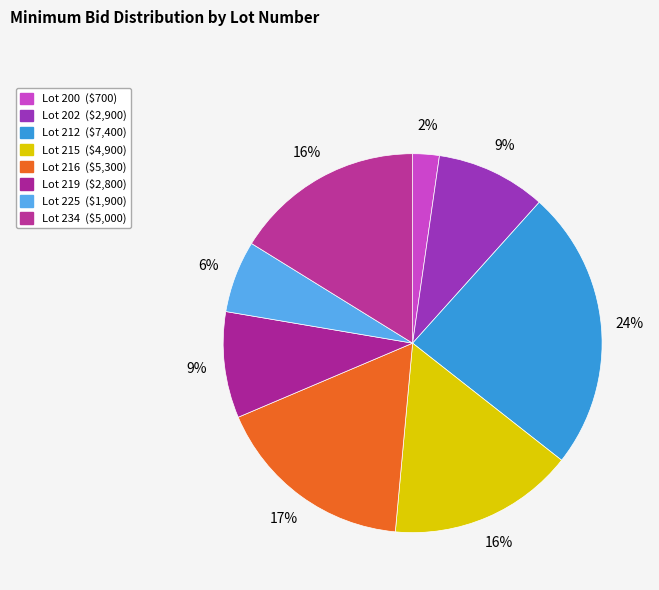

Is it true that Lot 225 is 1% of the pie?

False